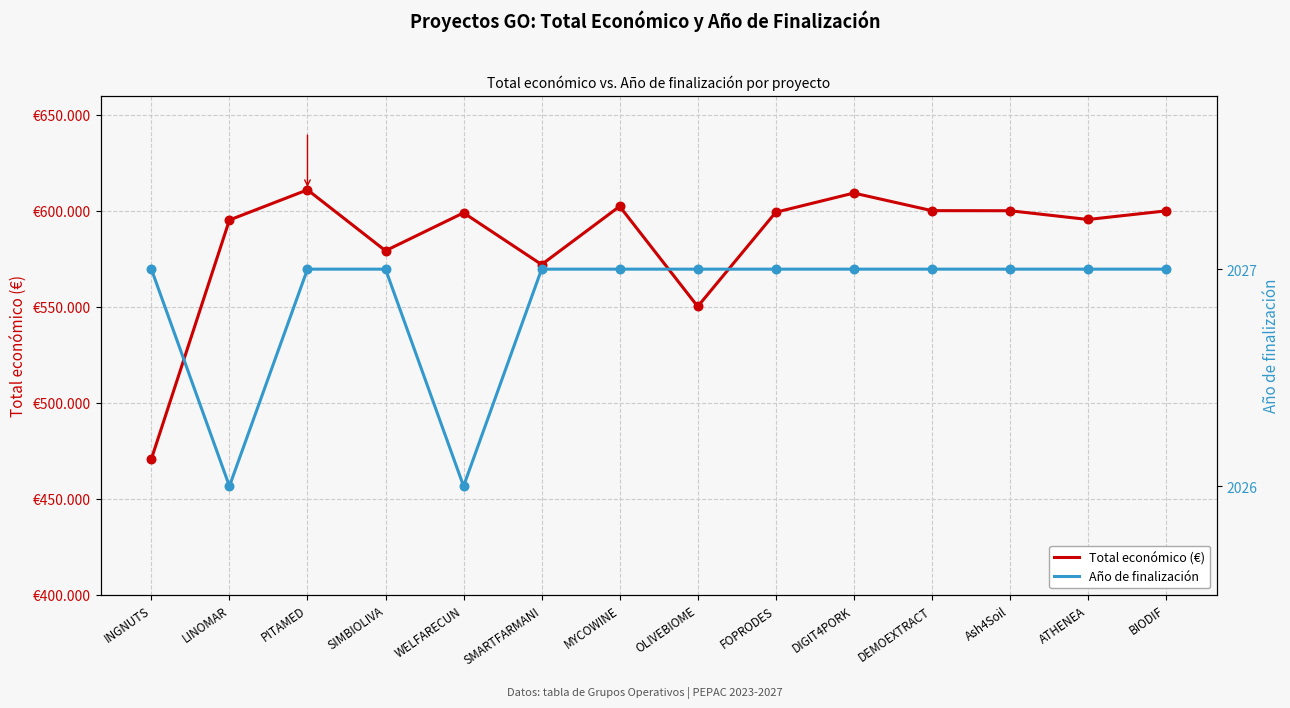

Which series contains the highest Y value?

Total económico (€)